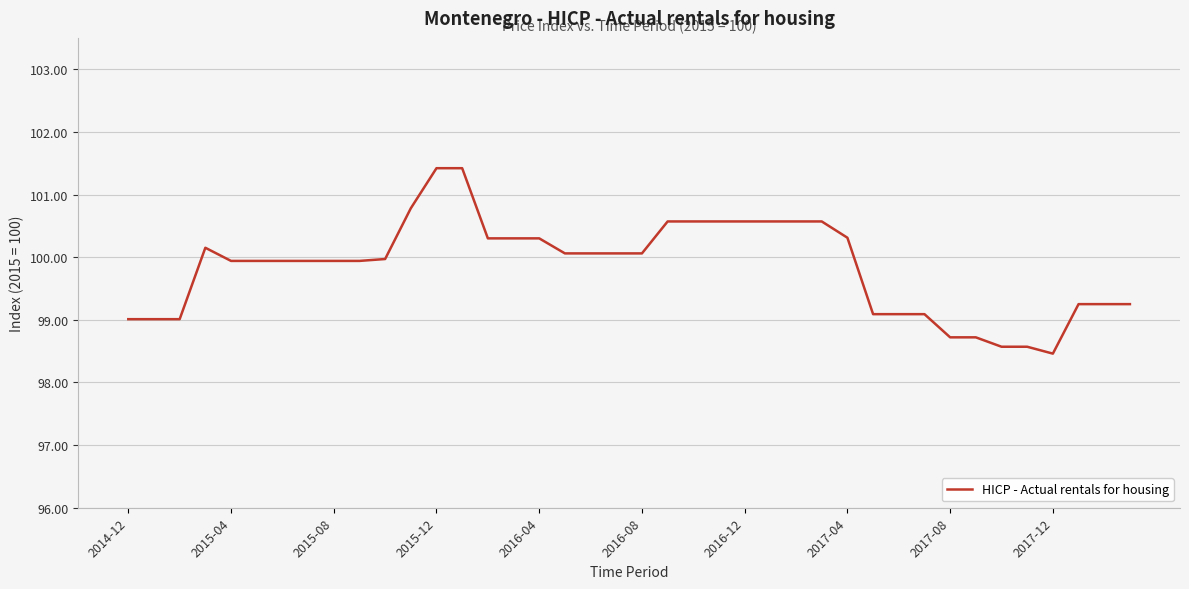

What is the smallest value displayed?

98.5